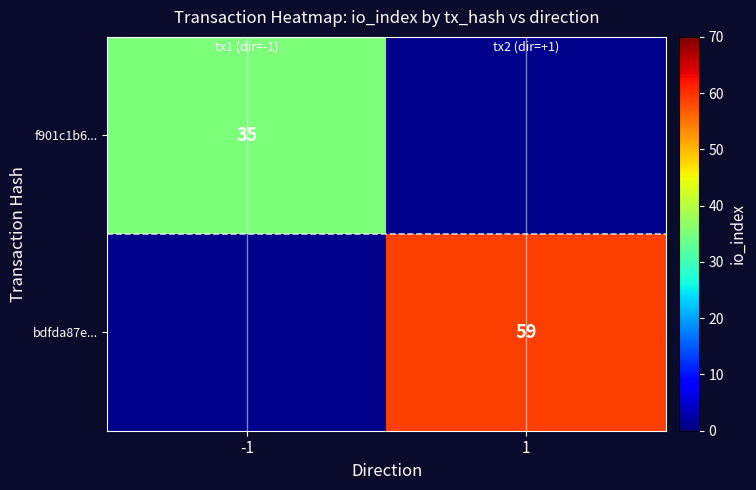

Is it true that f901c1b6... equals 35 at -1?

True